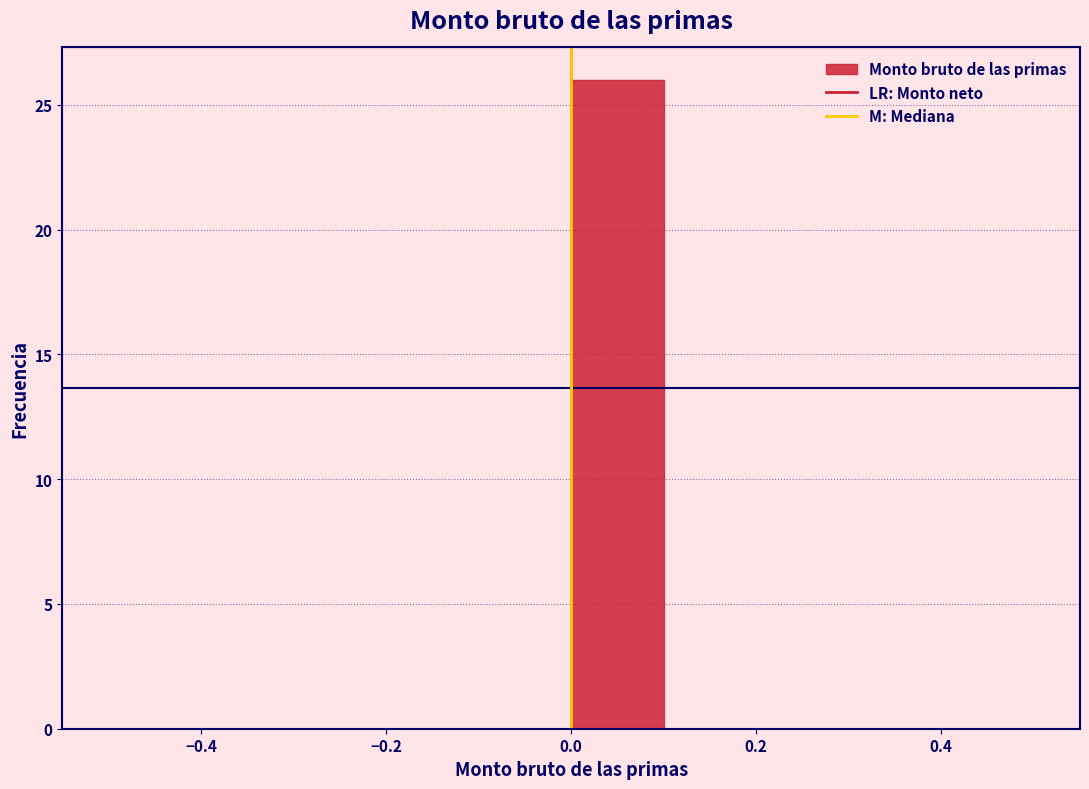

Reading left to right, list every bar in this chart as the range it spans on the x-axis followed by its height. The values are not printed on the chart, so give them approximately, as read against the axis.

-0.5 to -0.4: 0
-0.4 to -0.3: 0
-0.3 to -0.2: 0
-0.2 to -0.1: 0
-0.1 to 0.0: 0
0.0 to 0.1: 26
0.1 to 0.2: 0
0.2 to 0.3: 0
0.3 to 0.4: 0
0.4 to 0.5: 0